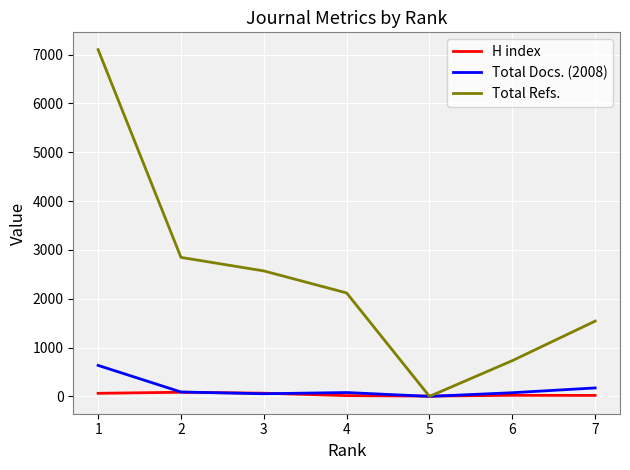

After their last crossing, which series has the higher values: H index or Total Docs. (2008)?

Total Docs. (2008)